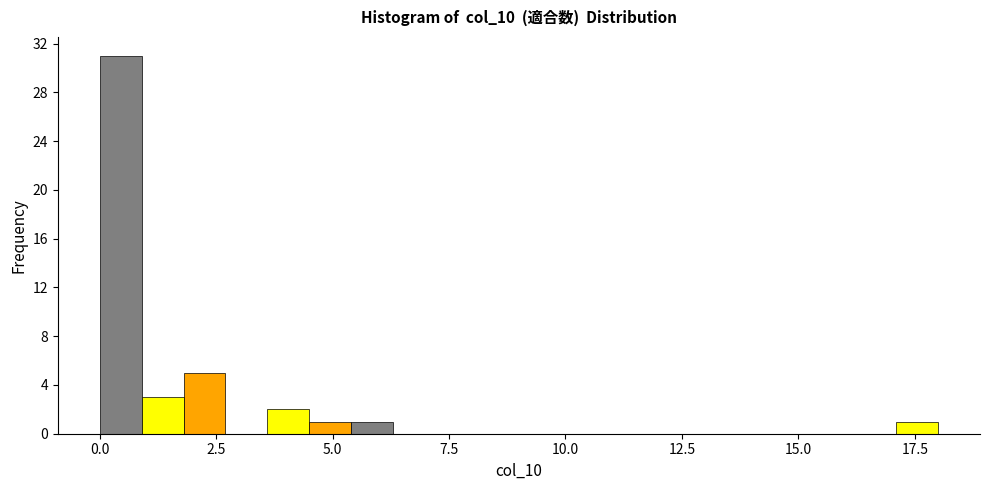

Around what value on the x-axis is the tallest bar? Give the approximate position of its centre, as read against the axis.

0.5